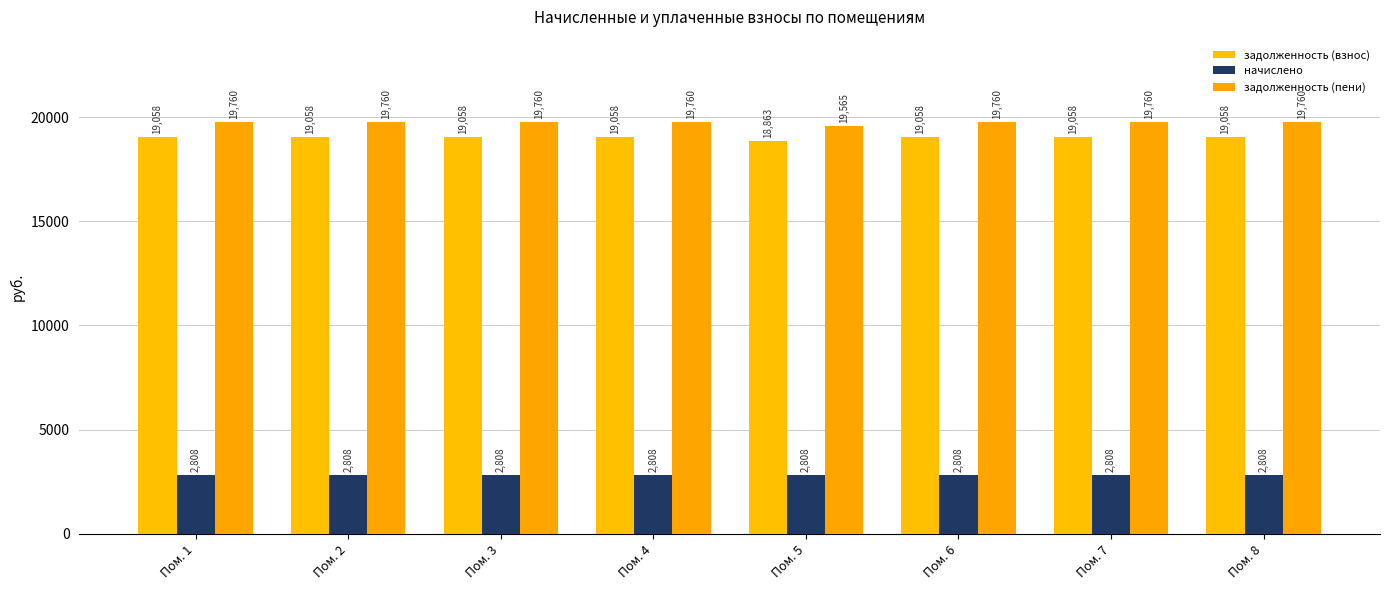

Does the chart contain stacked bars?

No